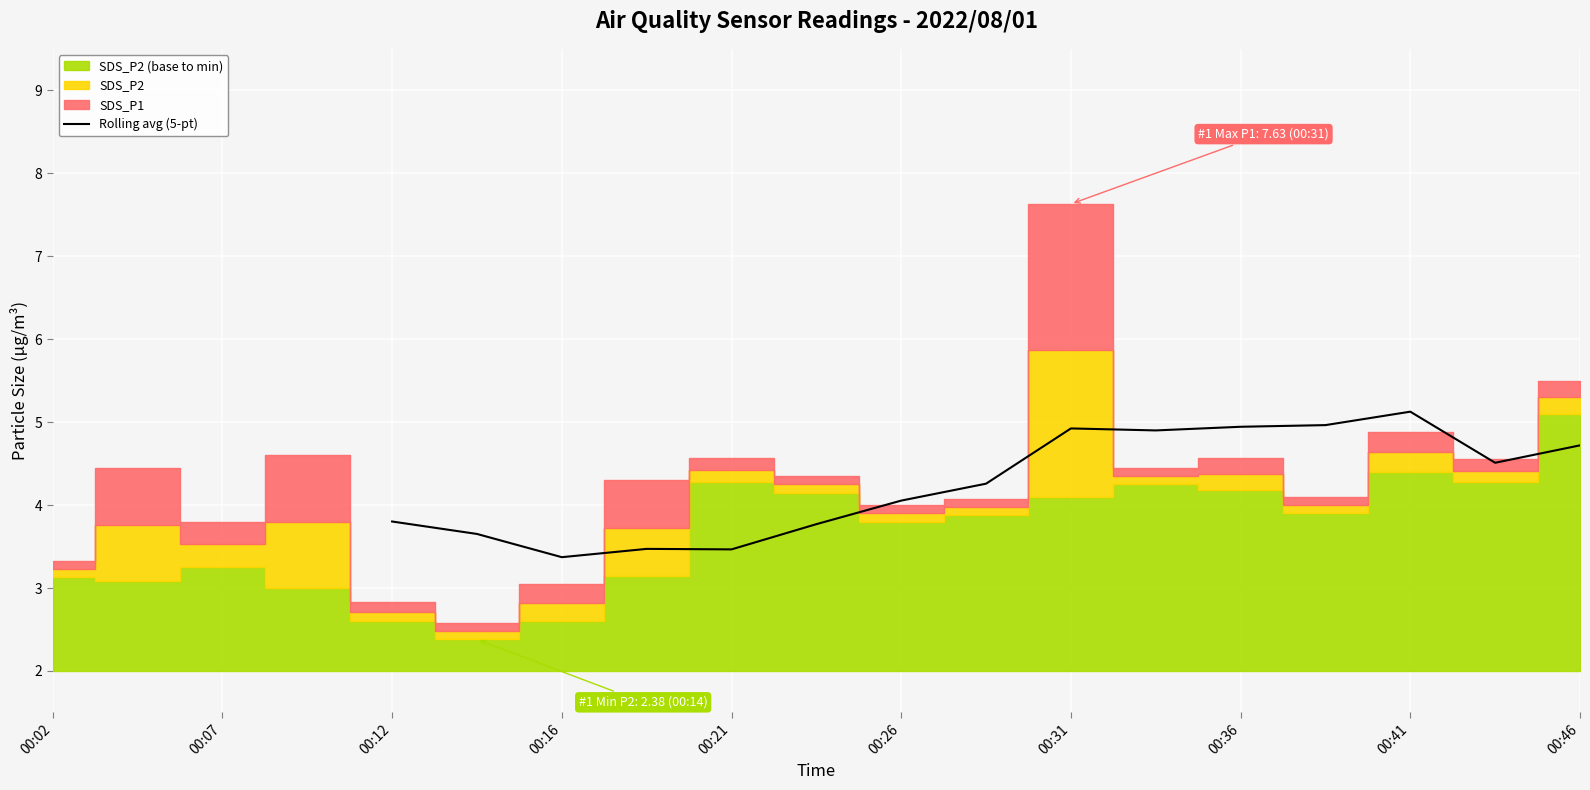

Is it true that Rolling avg (5-pt) equals 1.2 at 00:21?

False